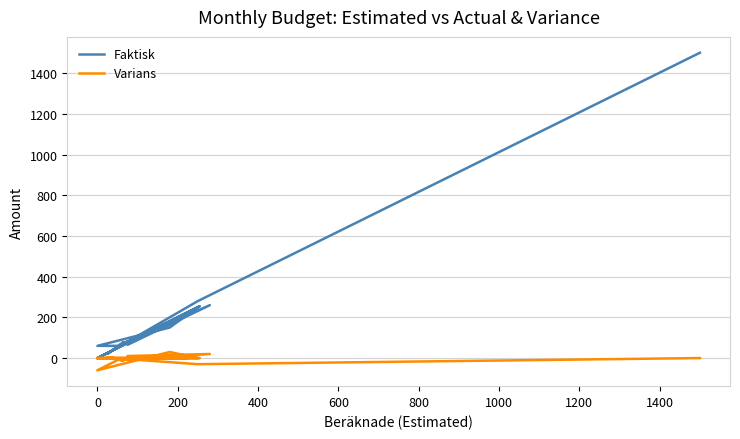

Between 600 and 19, which is larger?

600